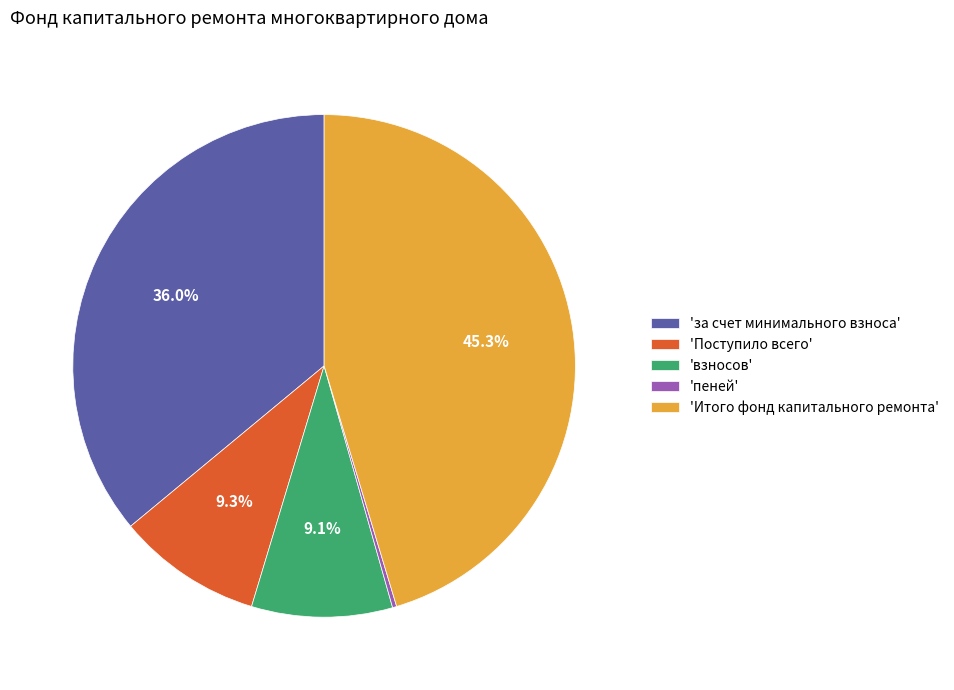

What is the largest slice in the pie chart?

'Итого фонд капитального ремонта'